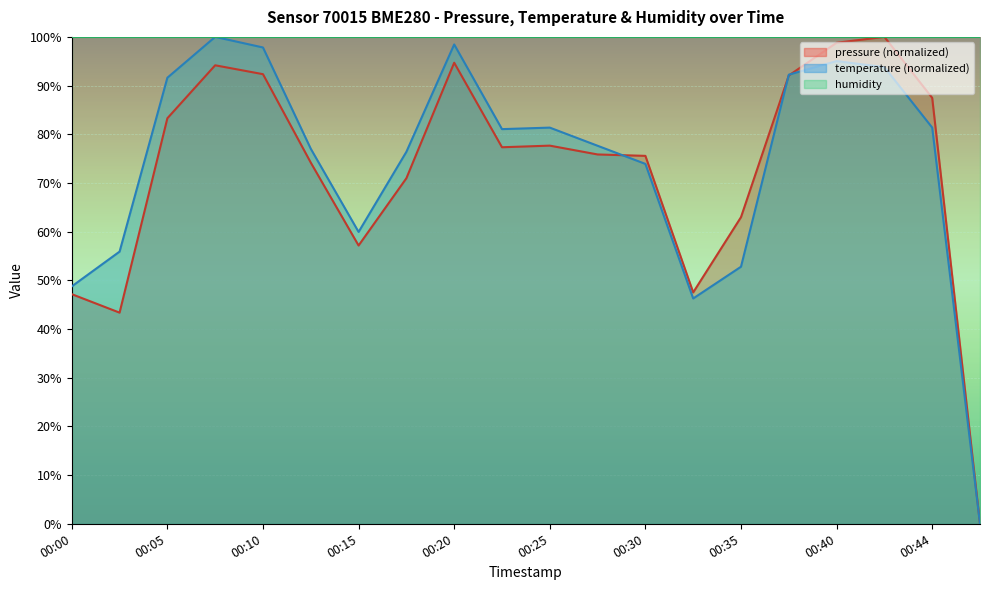

Is the value of temperature at 00:20 greater than the value of pressure at 00:17?

Yes